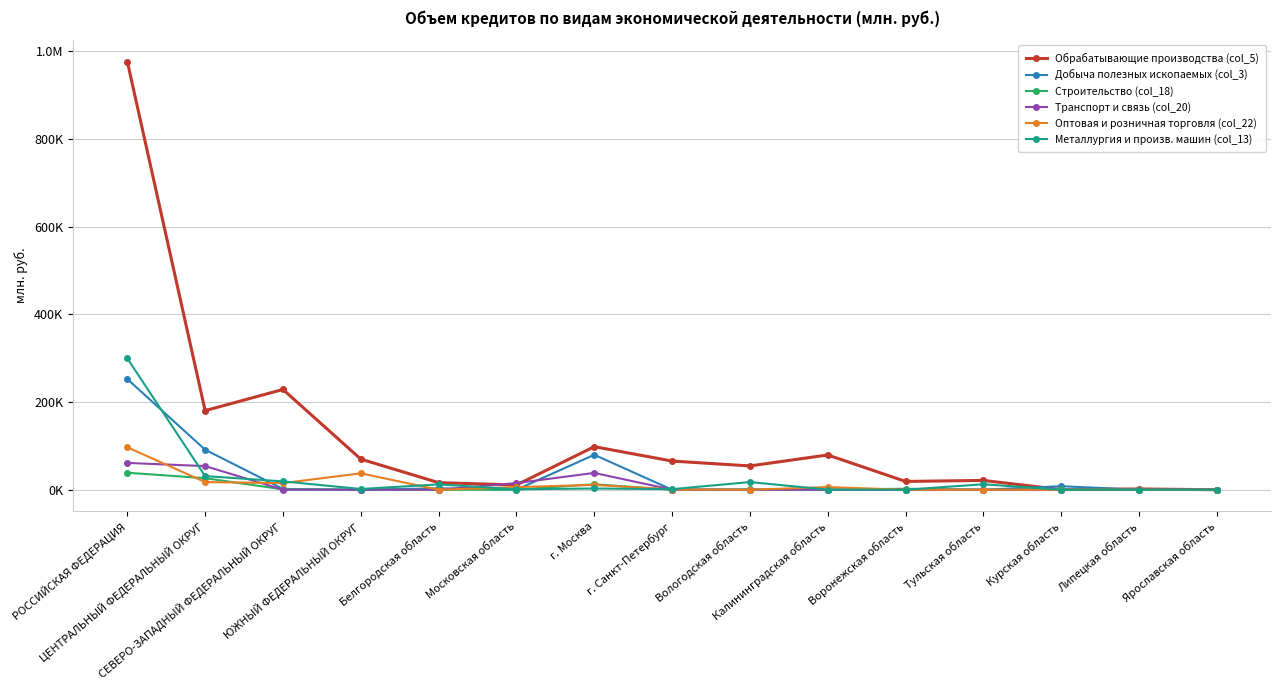

Reading right to left, extract all data points from this chart.

Обрабатывающие производства (col_5): 0	1790	410	21250	18979	79311	54342	65435	98240	10818	16199	69834	228749	180500	976768
Добыча полезных ископаемых (col_3): 0	0	8102	0	158	0	0	0	79760	0	3299	0	1747	91319	252490
Строительство (col_18): 0	188	1323	0	2293	247	609	0	12555	298	0	313	875	26389	38761
Транспорт и связь (col_20): 0	0	0	0	0	10	0	106	38379	15210	0	0	115	53936	61177
Оптовая и розничная торговля (col_22): 0	0	172	0	10	6074	0	524	11121	6023	0	37446	15109	17469	96832
Металлургия и произв. машин (col_13): 0	0	0	12526	0	240	17506	1349	2852	1015	12185	1745	19095	31167	299549